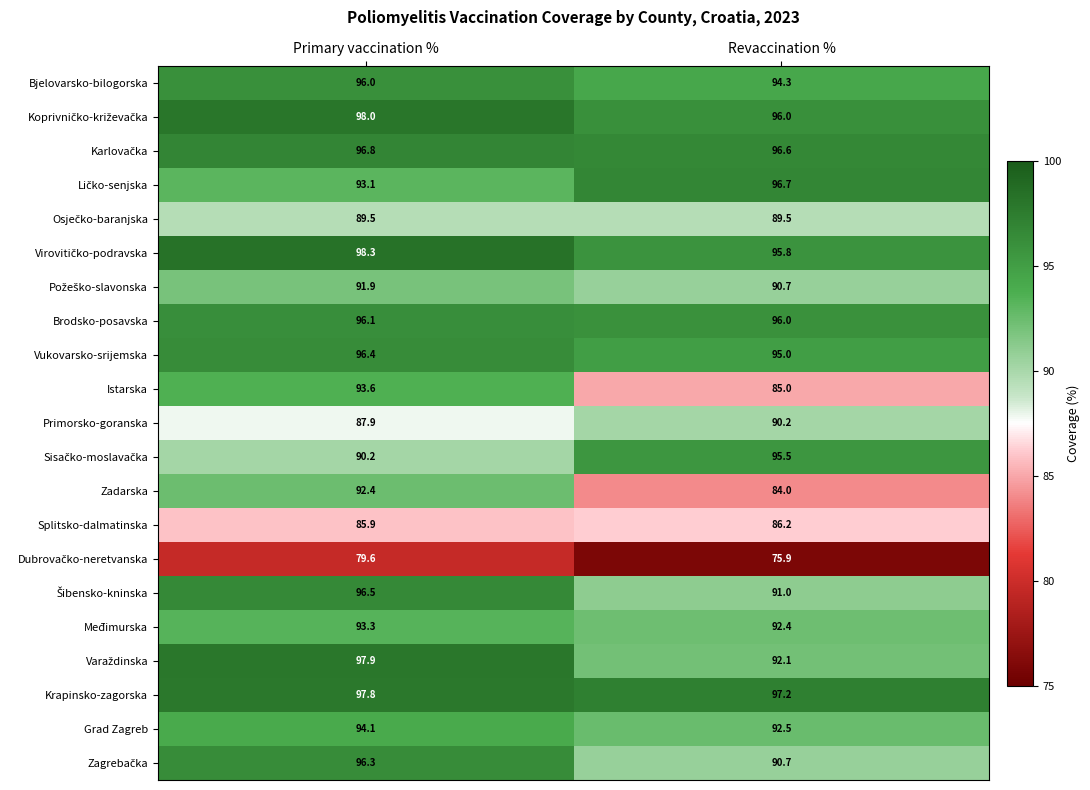

Which category has the lowest value across all series?

Revaccination %